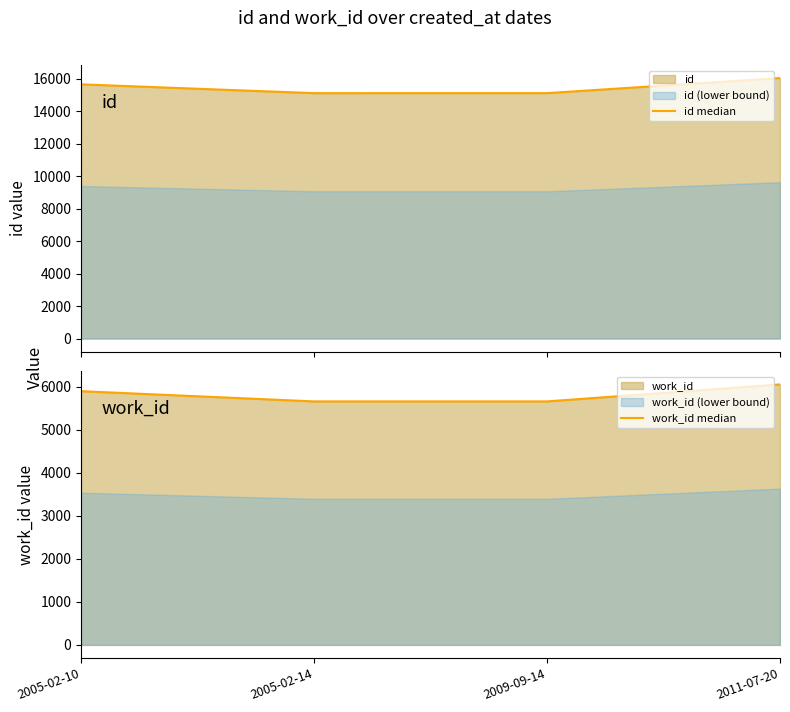

What is the highest value of the work_id median series?

6053